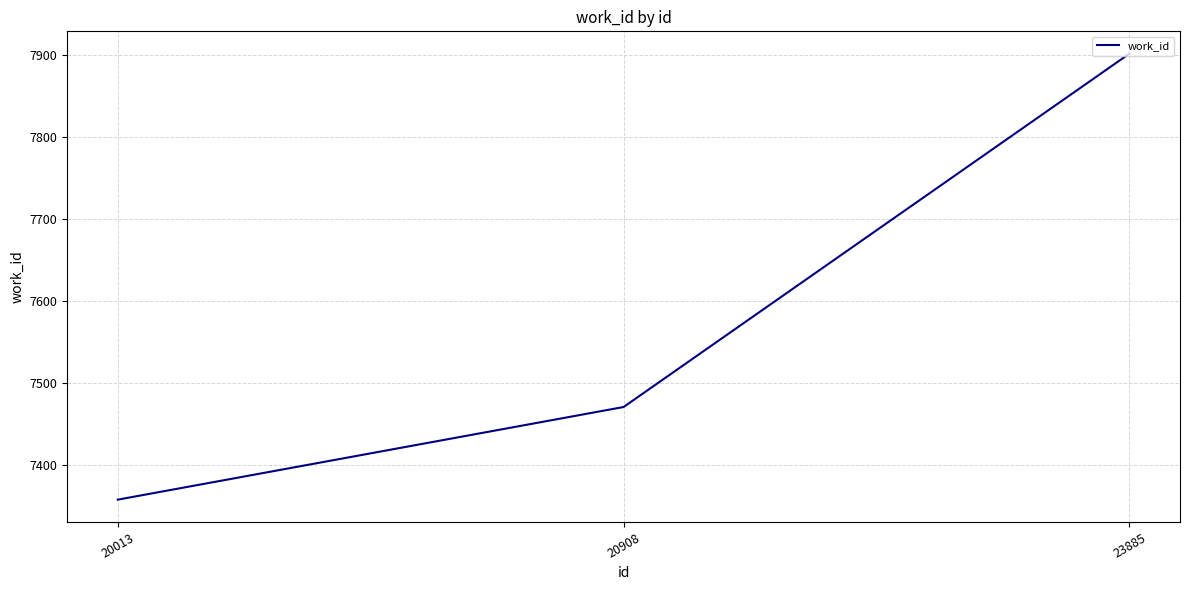

What is the average value?

7577